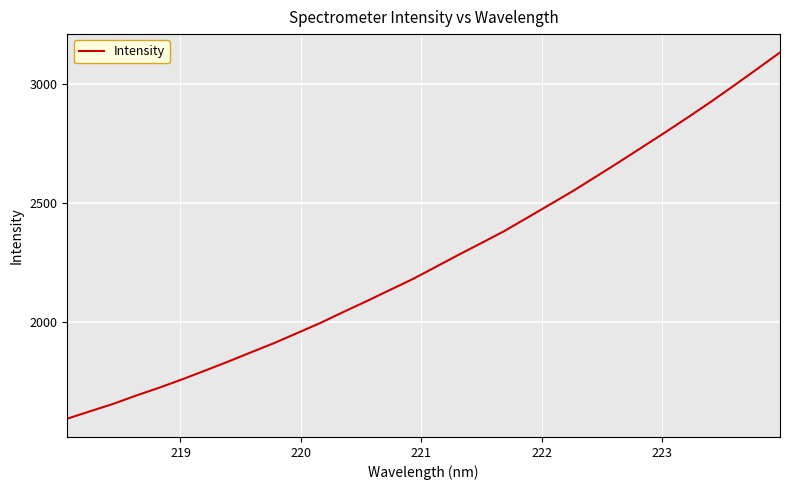

What is the difference between the maximum and minimum values?

1537.4